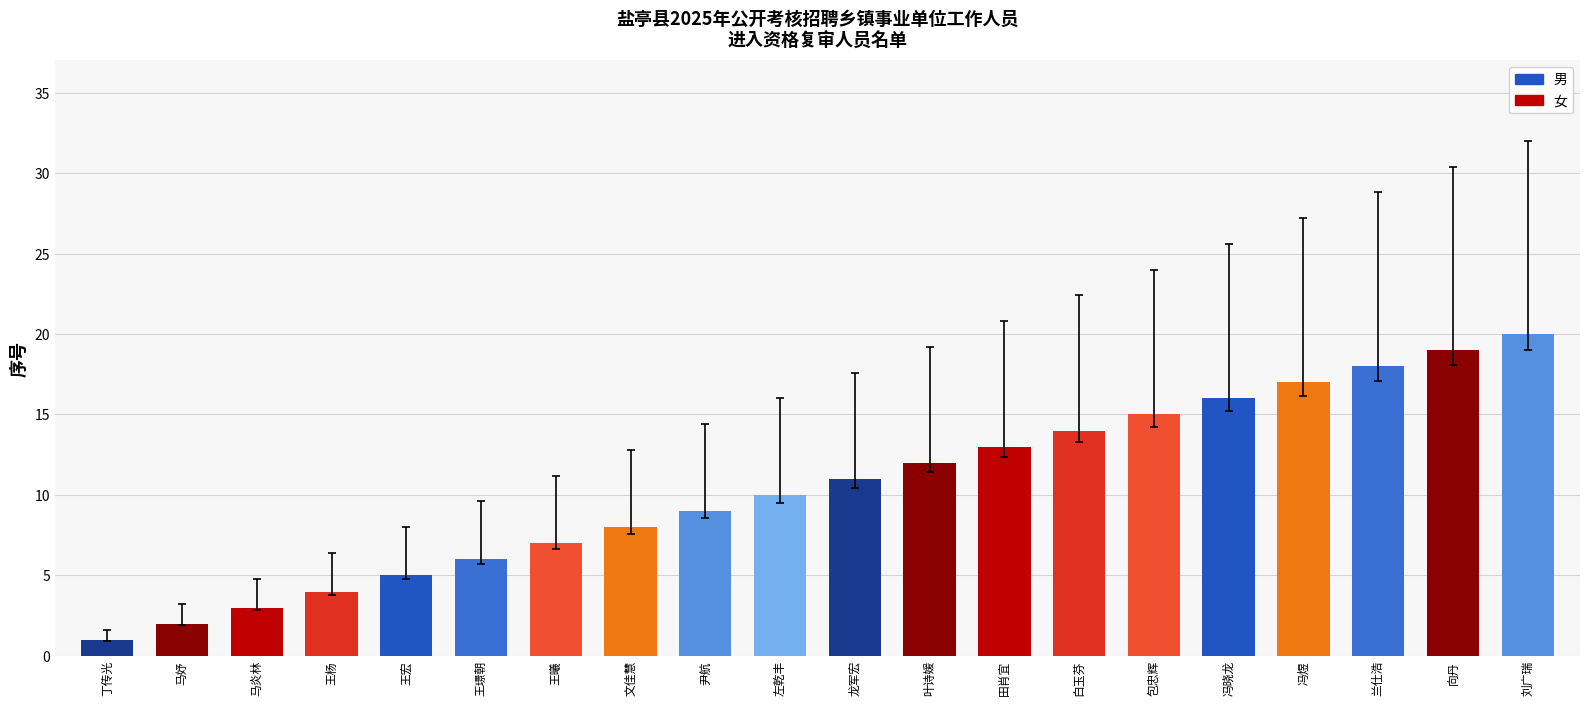

What is the value of the 14th bar from the left?

14